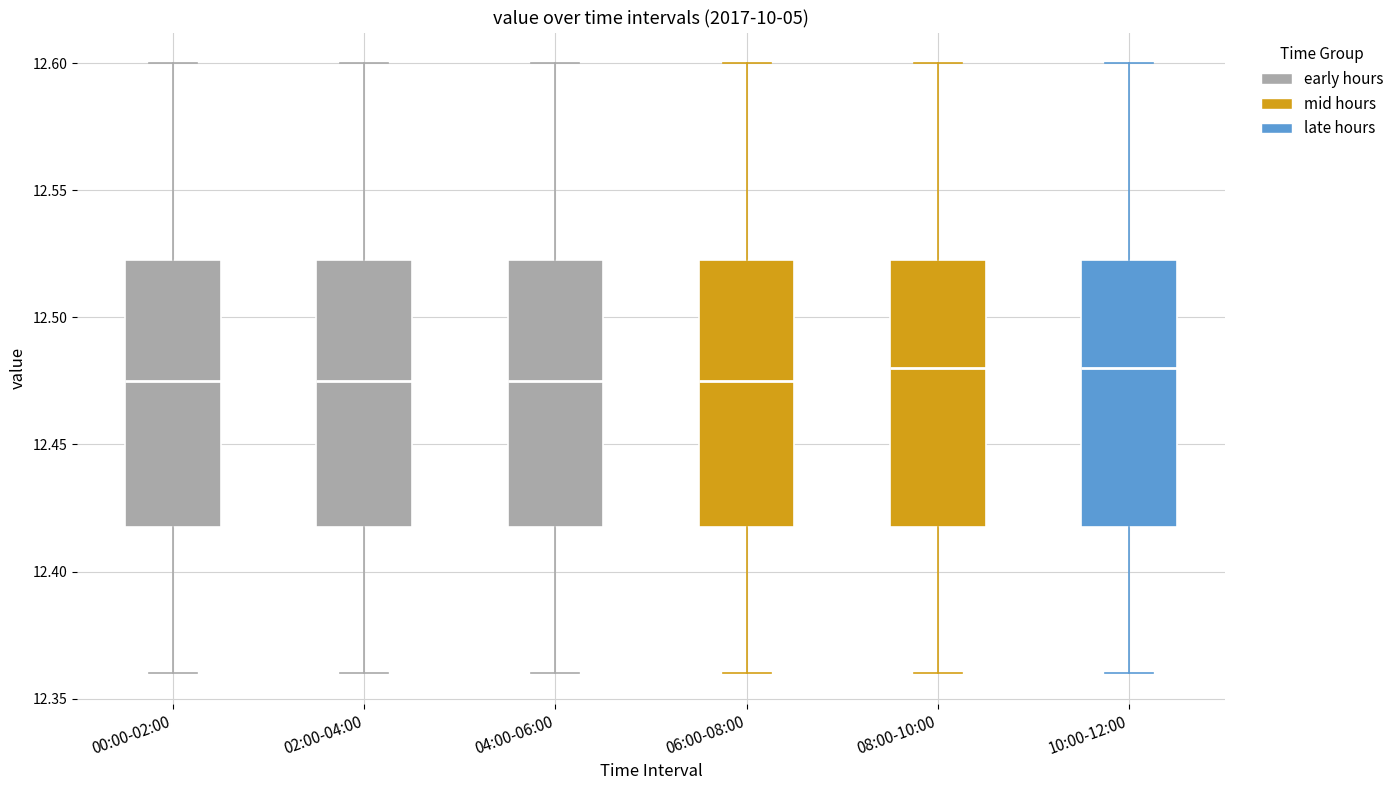

Reading left to right, transcribe this box plot: for each box, give where its median line is, the range the box spans, and where its two whiskers end, as read against the y-axis. The values are not printed on the chart, so give them approximately, as read against the axis.

00:00-02:00: median 12.475, box 12.420 to 12.525, whiskers 12.360 to 12.600
02:00-04:00: median 12.475, box 12.420 to 12.525, whiskers 12.360 to 12.600
04:00-06:00: median 12.475, box 12.420 to 12.525, whiskers 12.360 to 12.600
06:00-08:00: median 12.475, box 12.420 to 12.525, whiskers 12.360 to 12.600
08:00-10:00: median 12.480, box 12.420 to 12.525, whiskers 12.360 to 12.600
10:00-12:00: median 12.480, box 12.420 to 12.525, whiskers 12.360 to 12.600